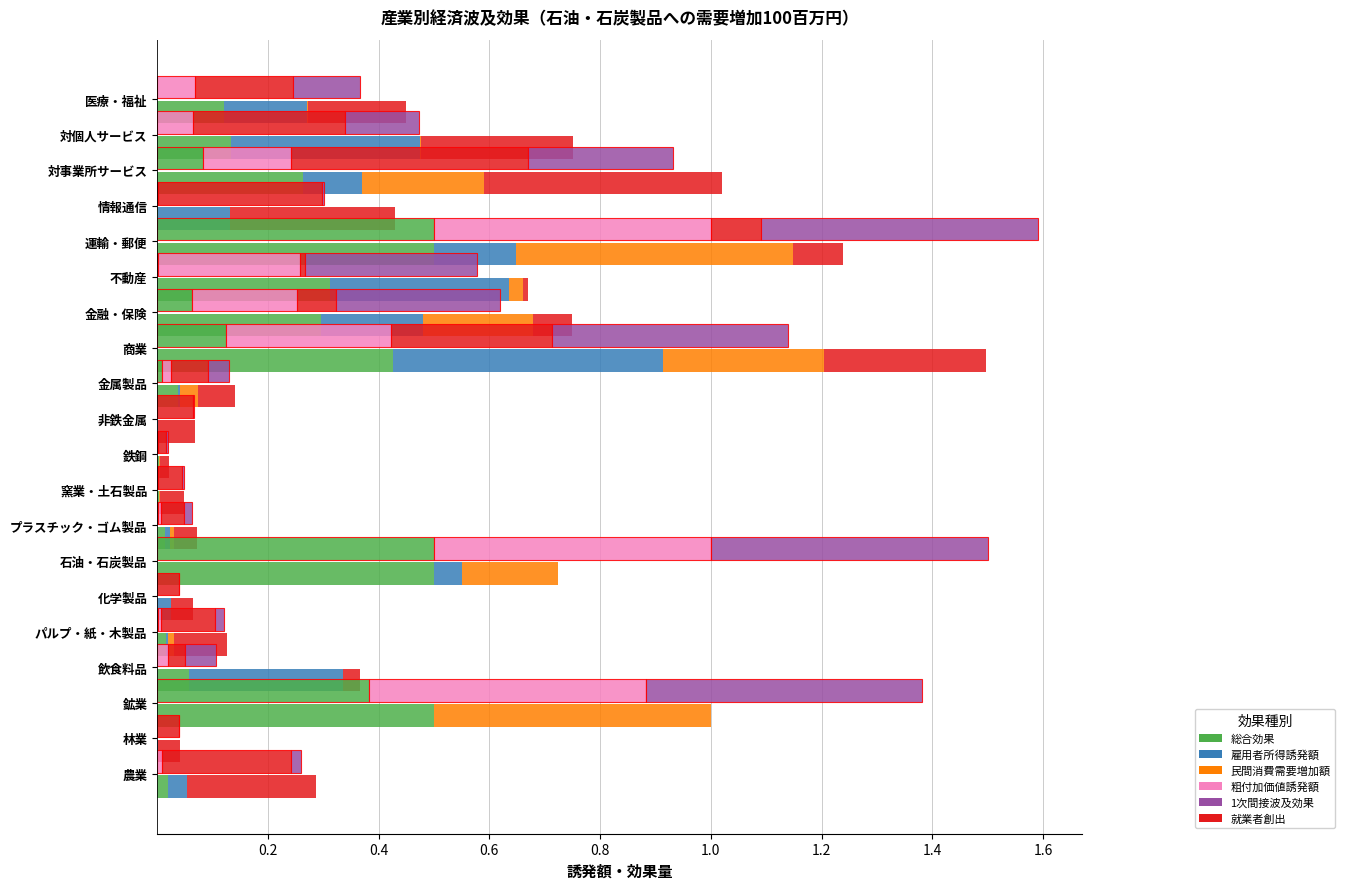

Which series has the widest spread of values?

総合効果